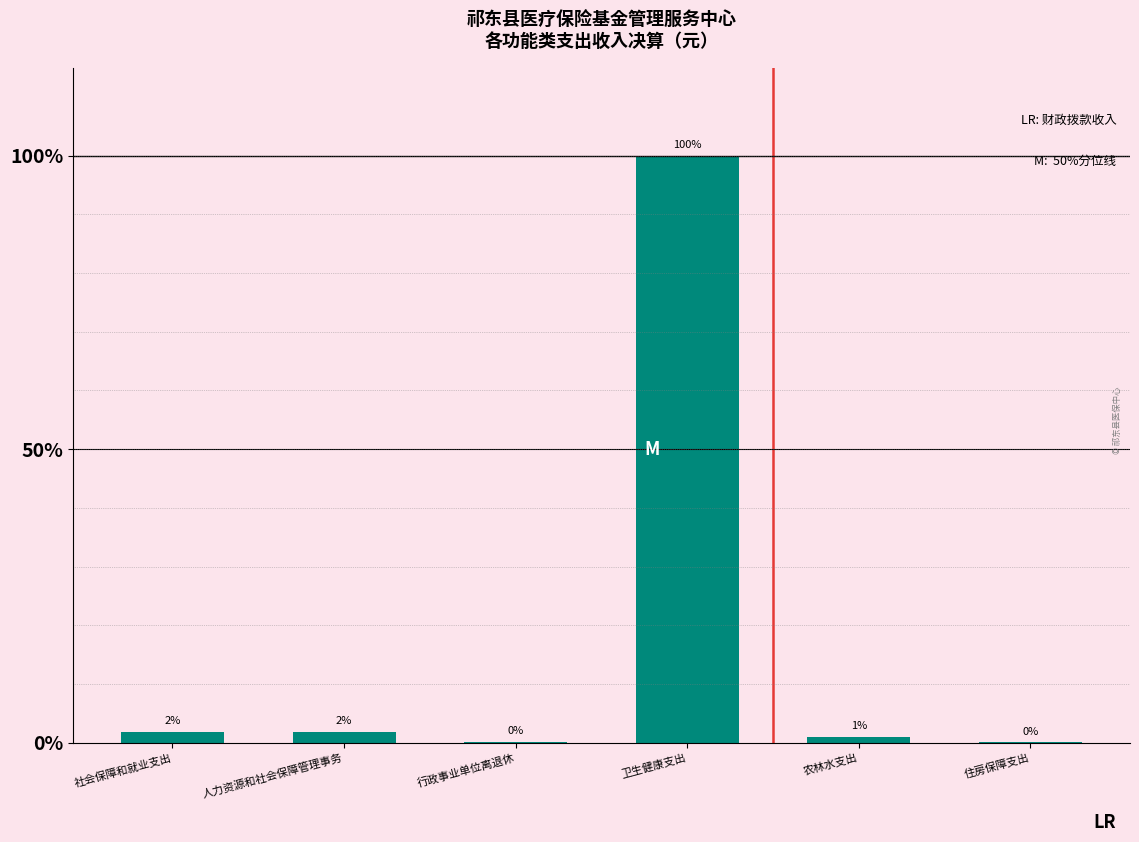

Is it true that the value at 卫生健康支出 is 54.4?

False